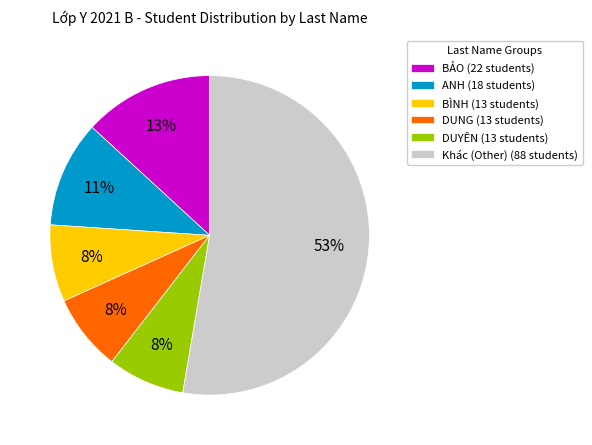

Which slice represents more than half of the pie?

Khác (Other) (88 students)